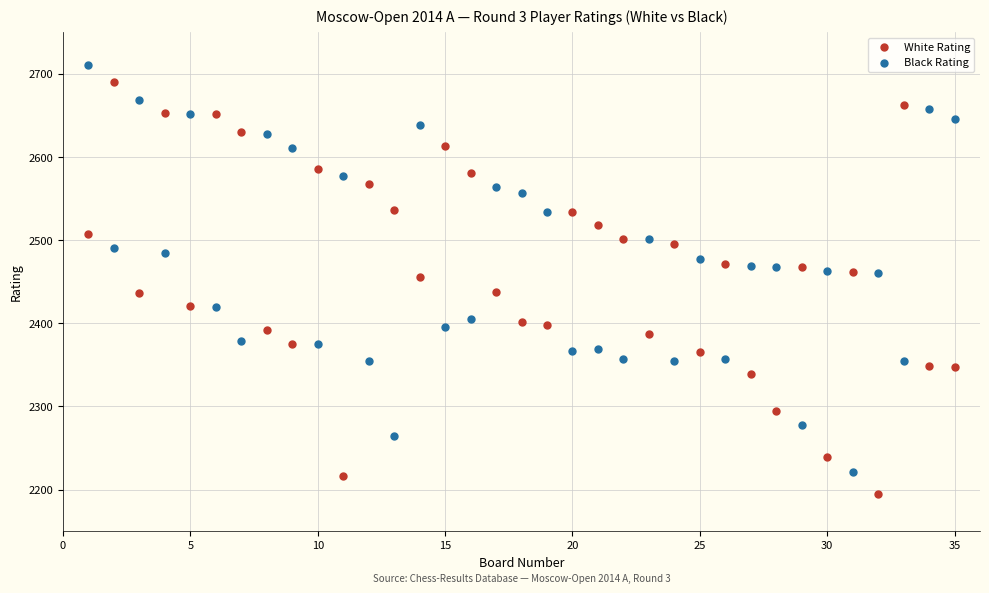

Which series contains the highest Y value?

Black Rating